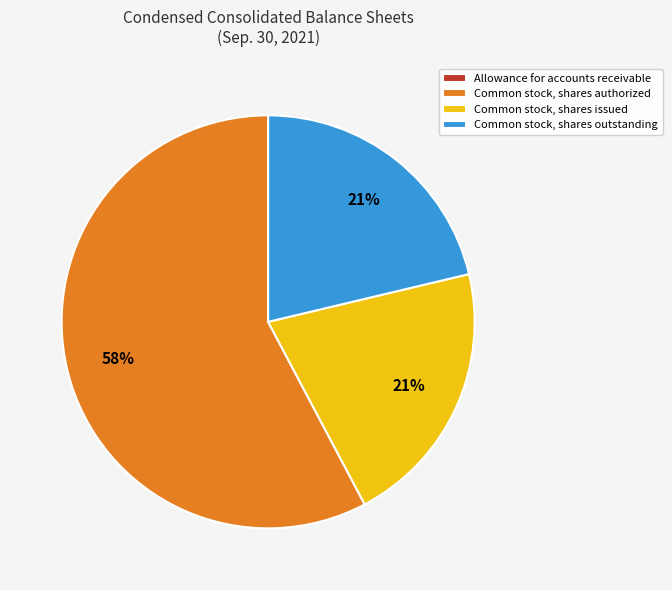

Is there a majority slice in this chart?

Yes